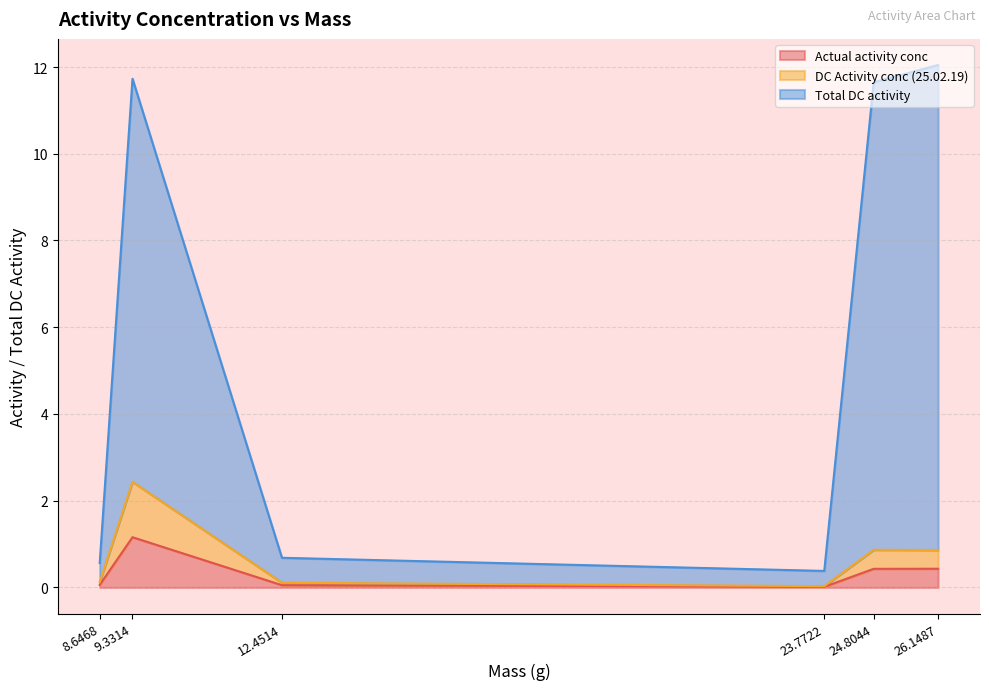

What is the highest value of the Actual activity conc series?

1.2